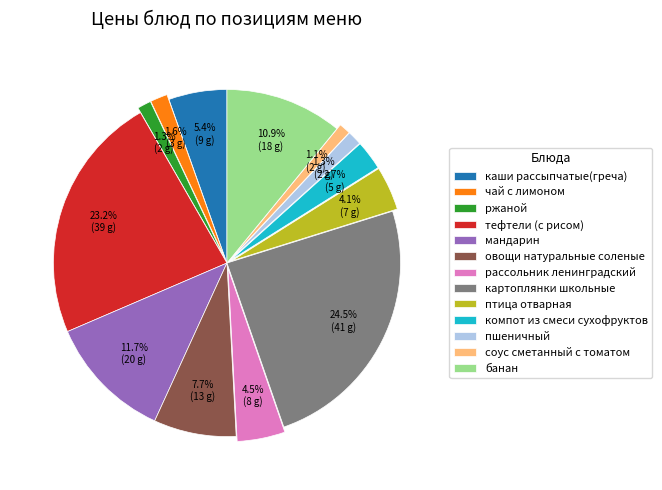

To the nearest percent, what is the combined percentage of мандарин and овощи натуральные соленые?

19%